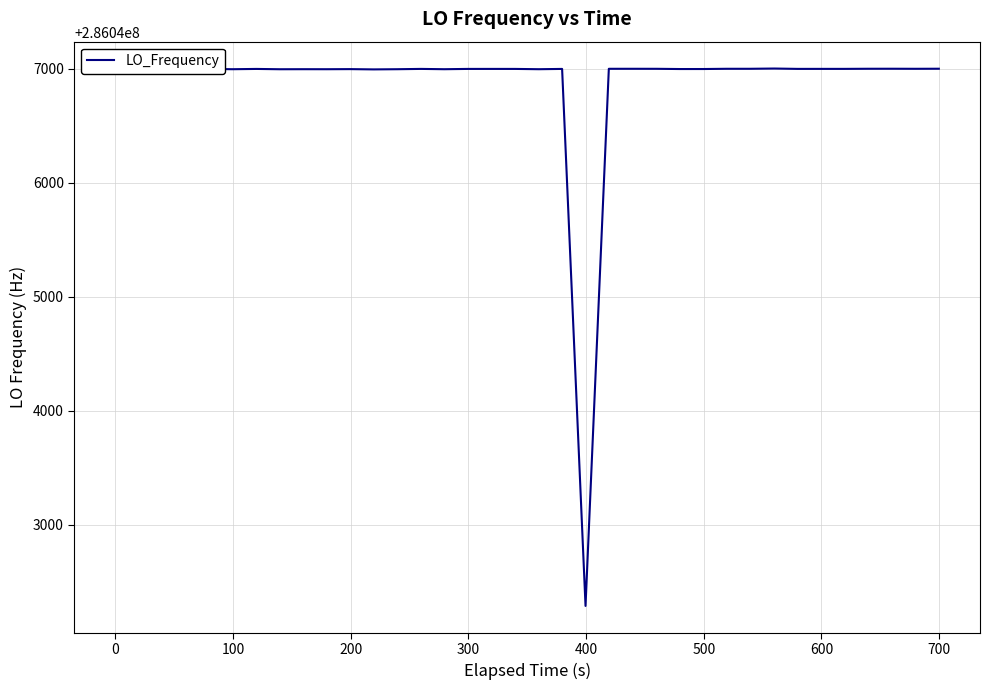

What is the difference between the maximum and minimum values?

4714.5